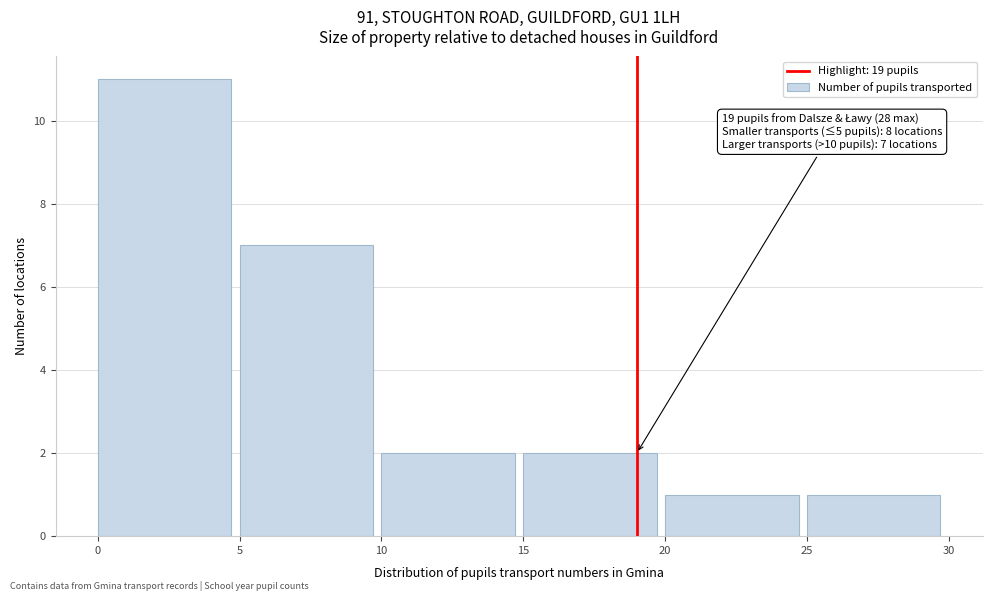

Over which range of the x-axis is the bar tallest?

0 to 5